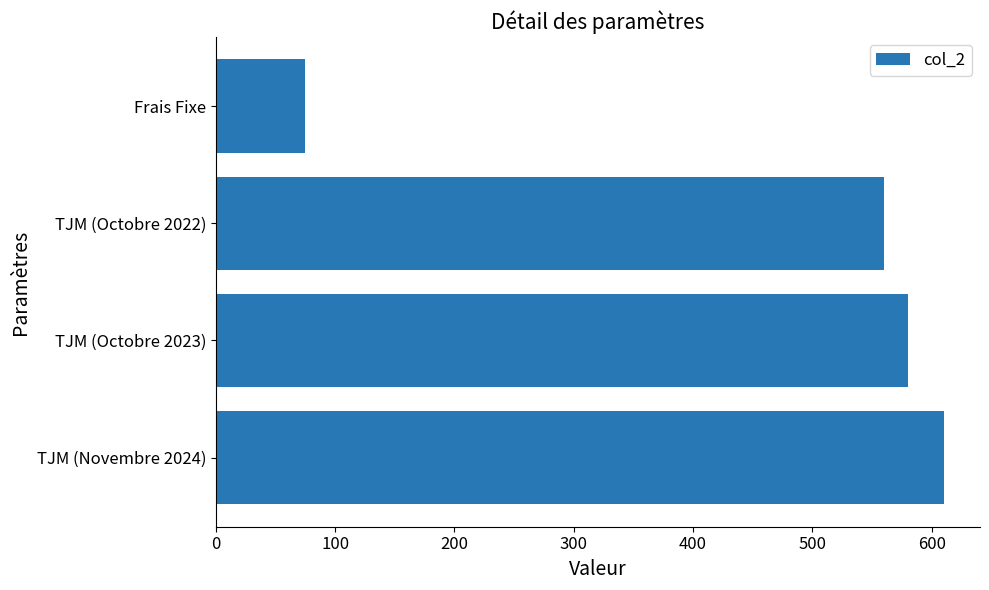

True or false: the data shows 805 at TJM (Octobre 2022).

False